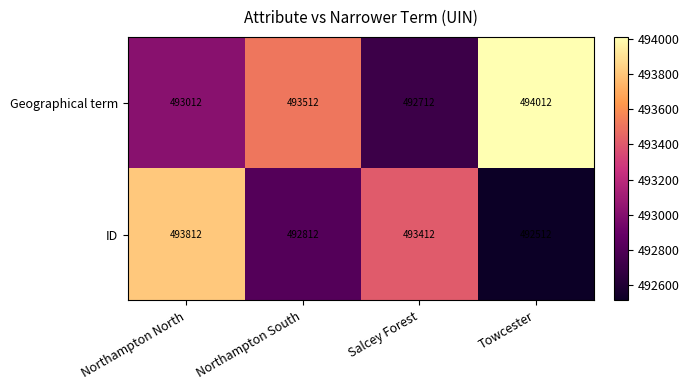

Is it true that Geographical term equals 494012 at Towcester?

True